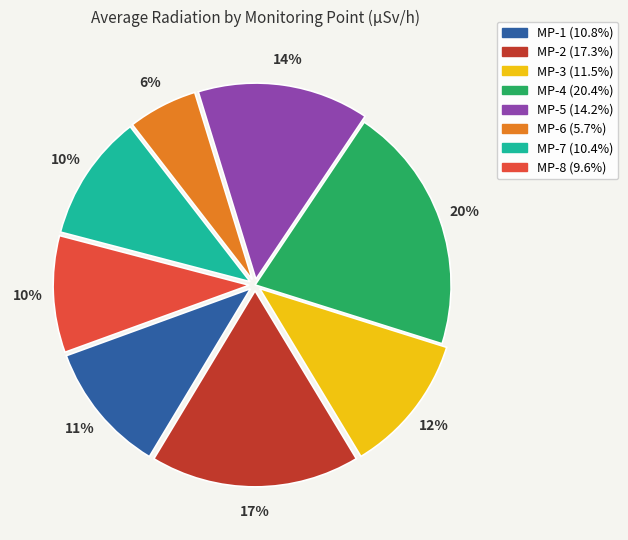

What percentage is the MP-5 slice, to the nearest percent?

14%